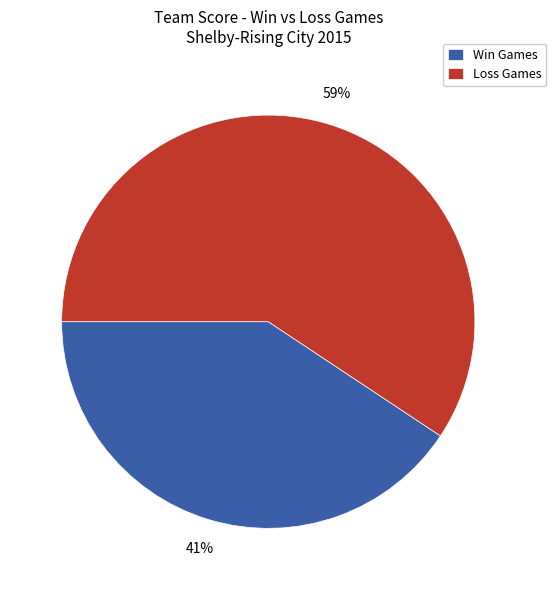

How many segments does this pie chart have?

2